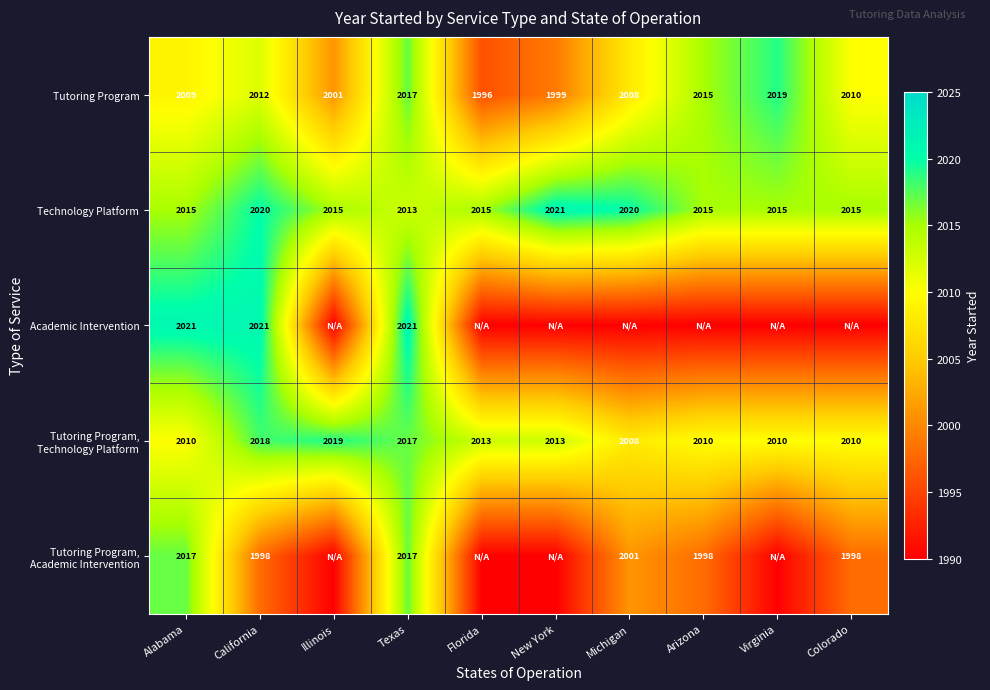

The Technology Platform series shows 3152 at Alabama. True or false?

False